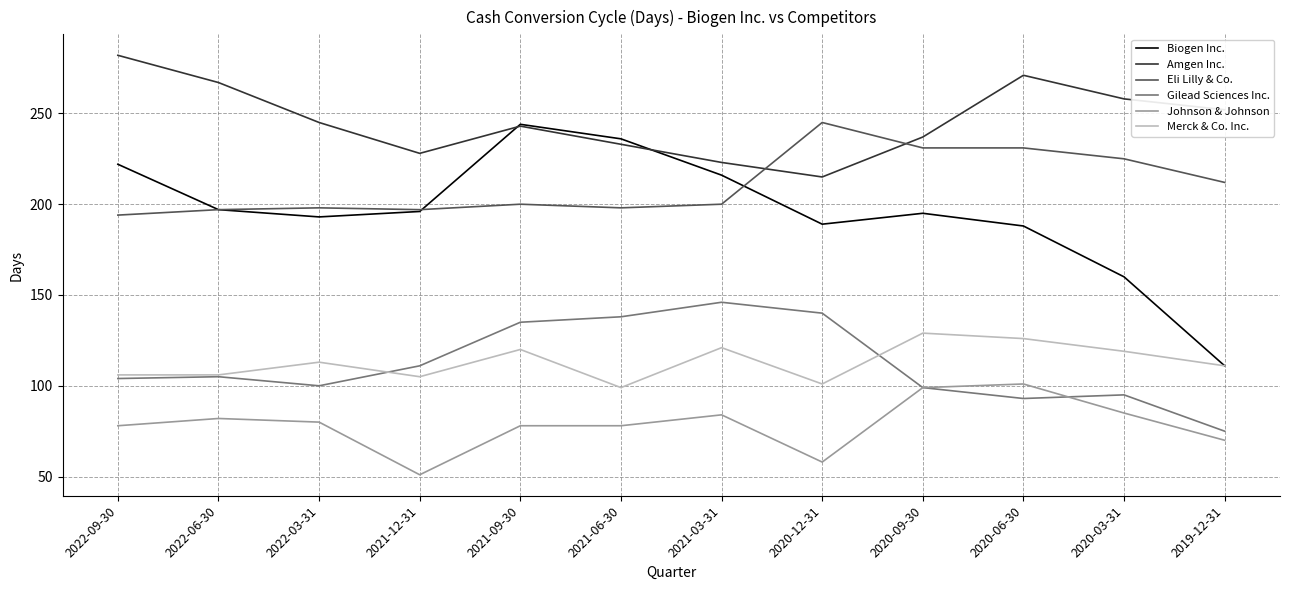

True or false: Amgen Inc. and Gilead Sciences Inc. cross at least once.

False